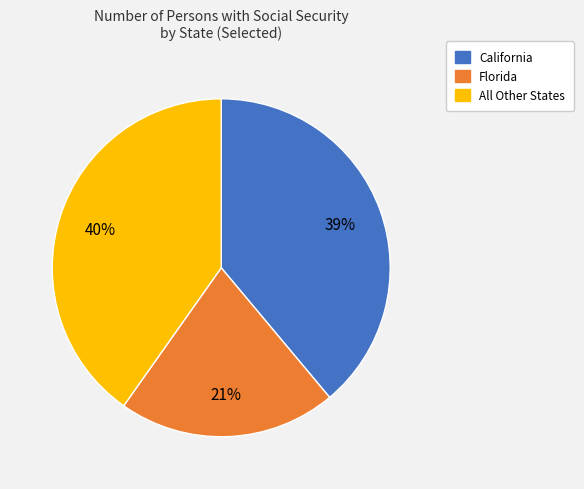

Count the number of slices in the pie.

3